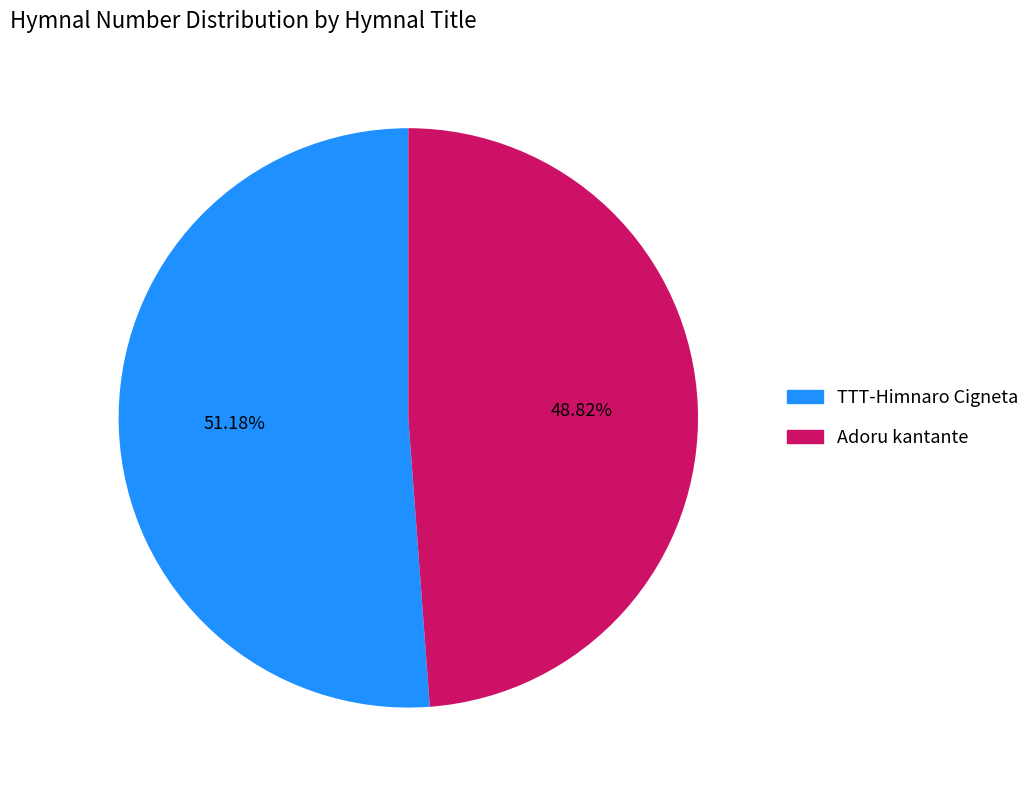

What is the ratio of the value at TTT-Himnaro Cigneta to the value at Adoru kantante?

1.0